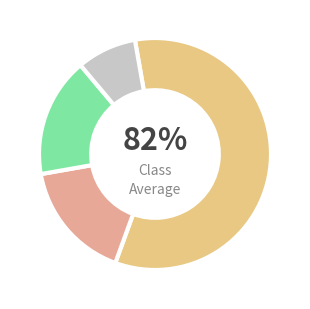

Is there a majority slice in this chart?

No